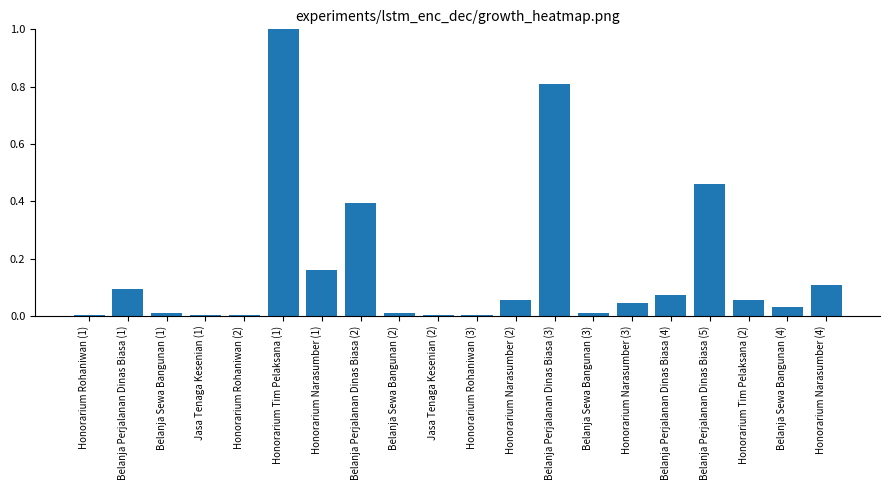

Between Belanja Perjalanan Dinas Biasa (5) and Belanja Sewa Bangunan (4), which is larger?

Belanja Perjalanan Dinas Biasa (5)